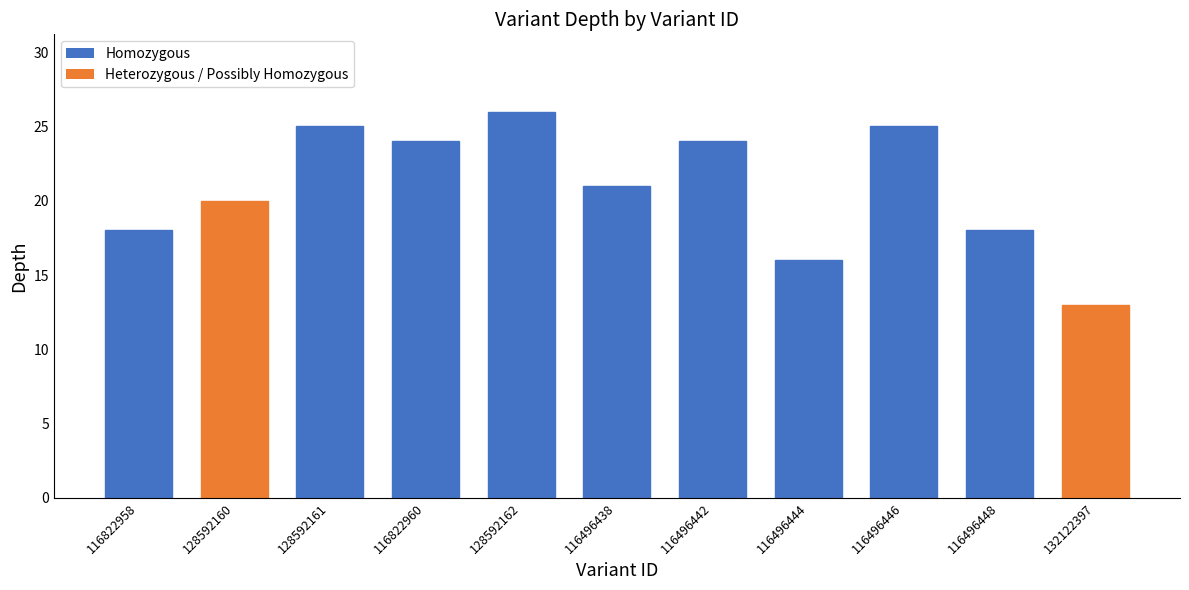

Which category has the highest value across all series?

128592162